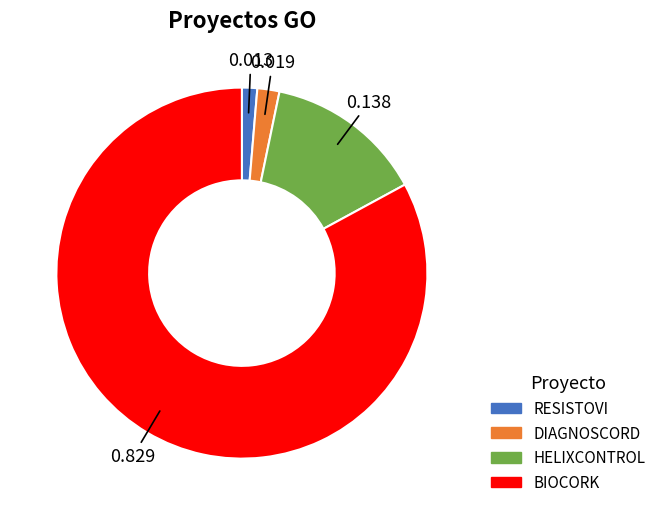

What is the smallest slice in the pie chart?

RESISTOVI